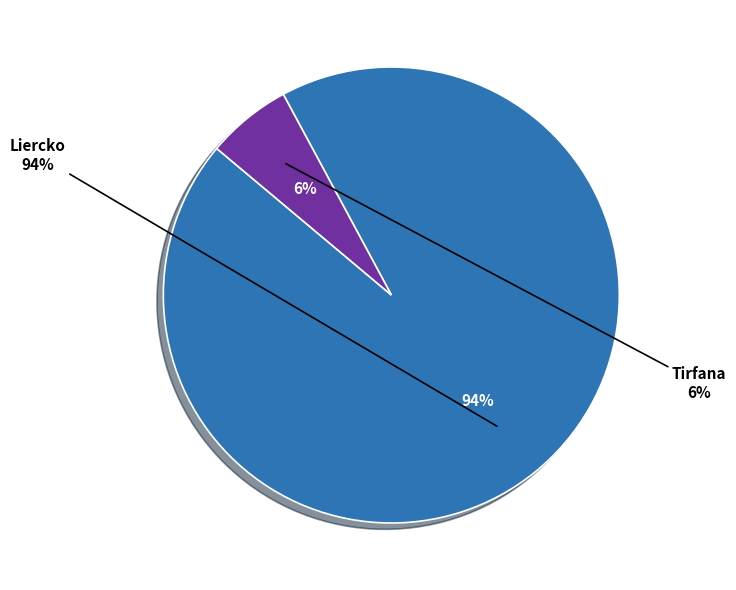

To the nearest percent, what is the average slice percentage?

50%